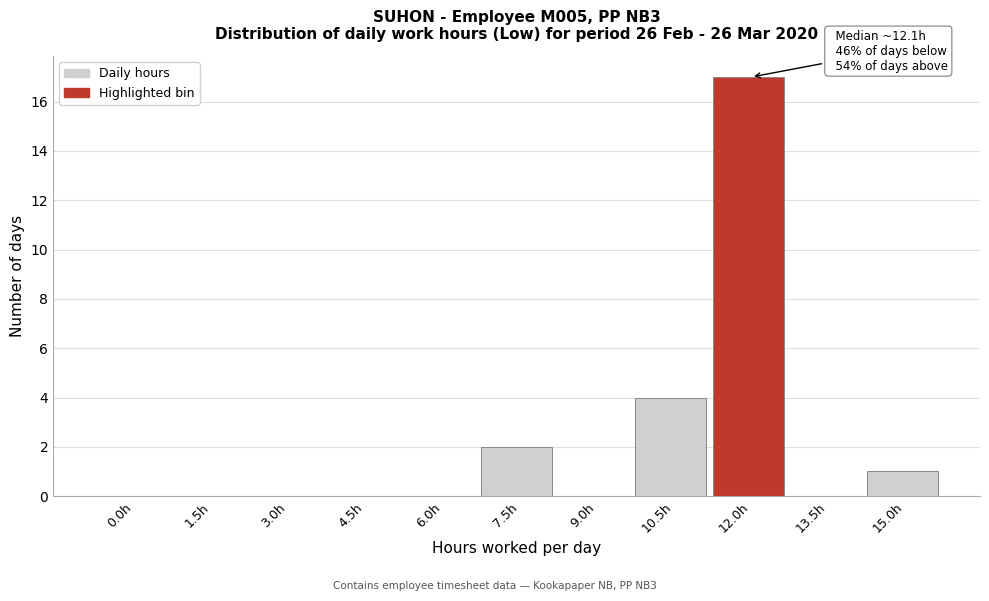

Reading left to right, transcribe all the data shown in this chart.

0.0h=0	1.5h=0	3.0h=0	4.5h=0	6.0h=0	7.5h=2	9.0h=0	10.5h=4	12.0h=17	13.5h=0	15.0h=1